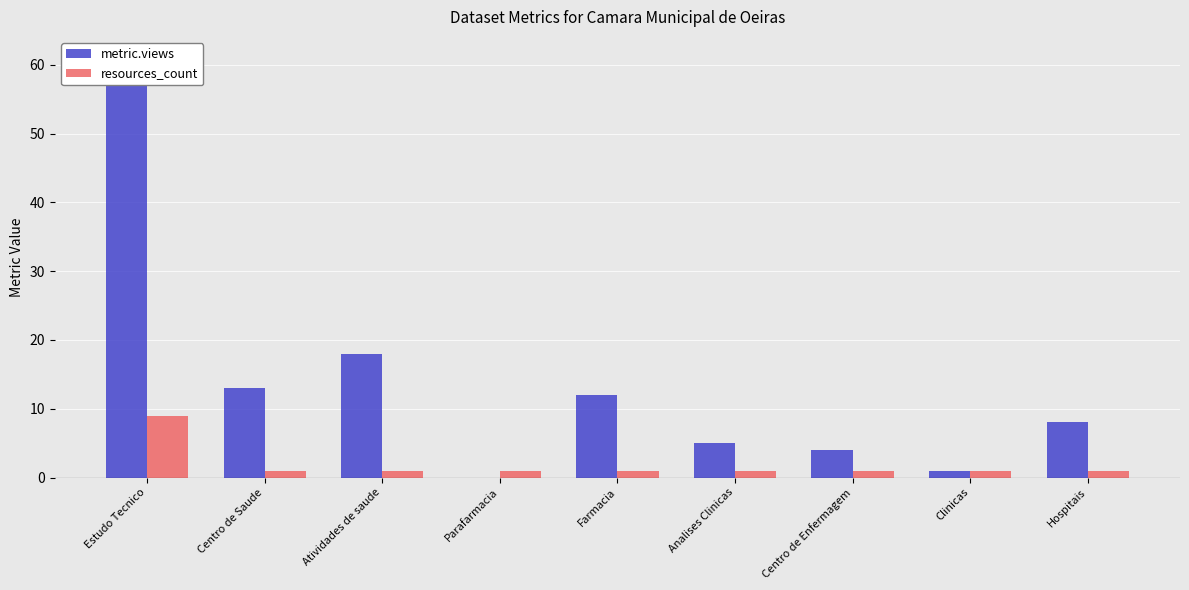

How many positive values does the metric.views series have?

8